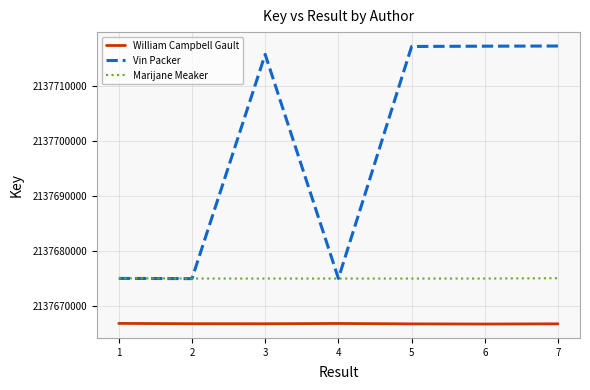

What is the maximum value for William Campbell Gault?

2137666865